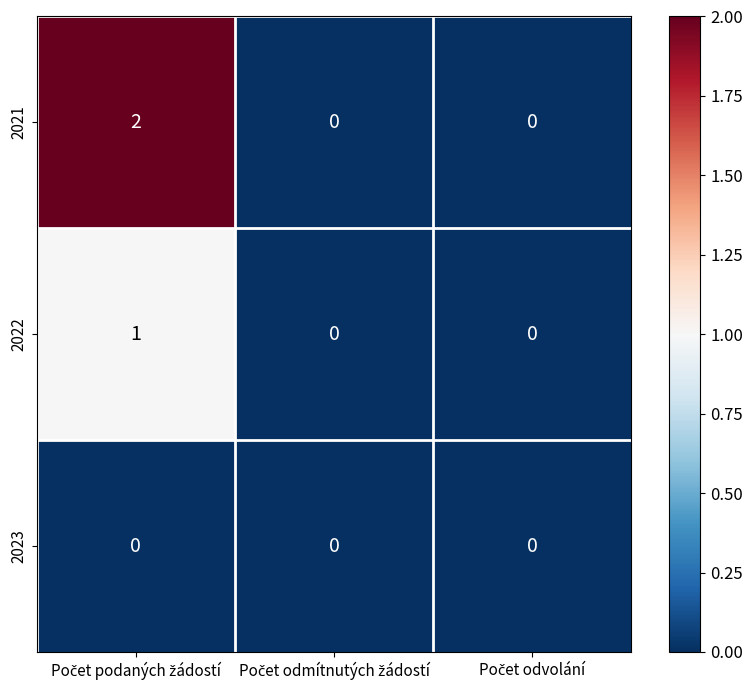

Which series has the widest spread of values?

2021